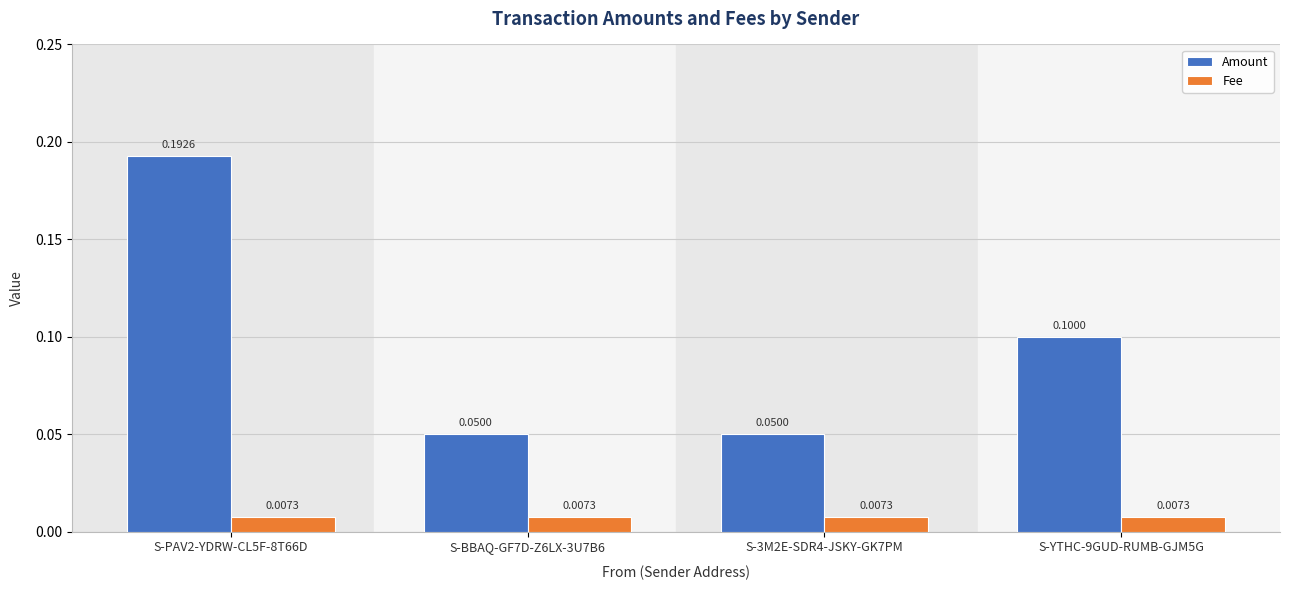

What is the difference between the maximum and minimum values in the Amount series?

0.1